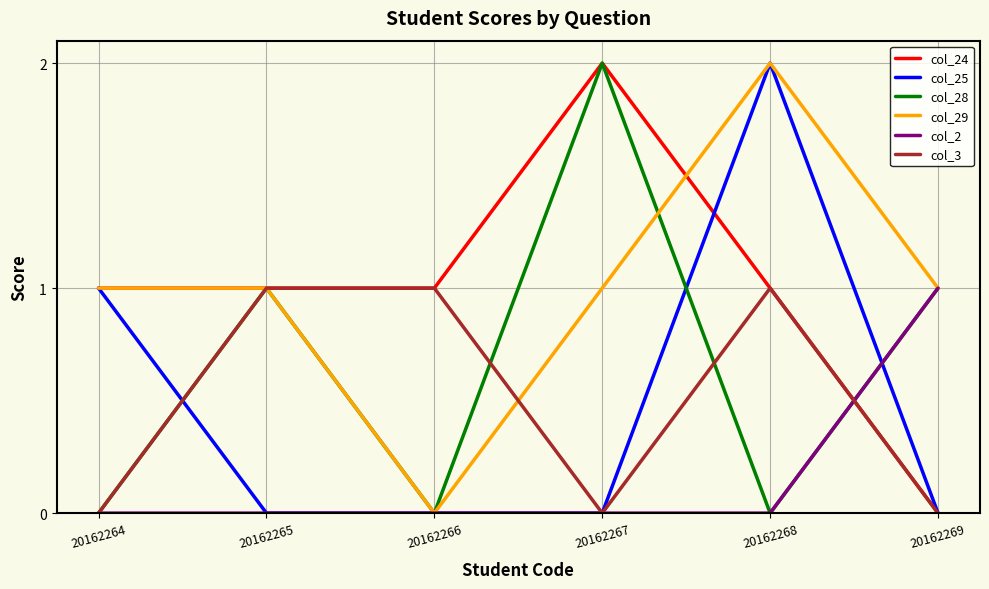

Which category has the lowest value in the col_24 series?

20162269